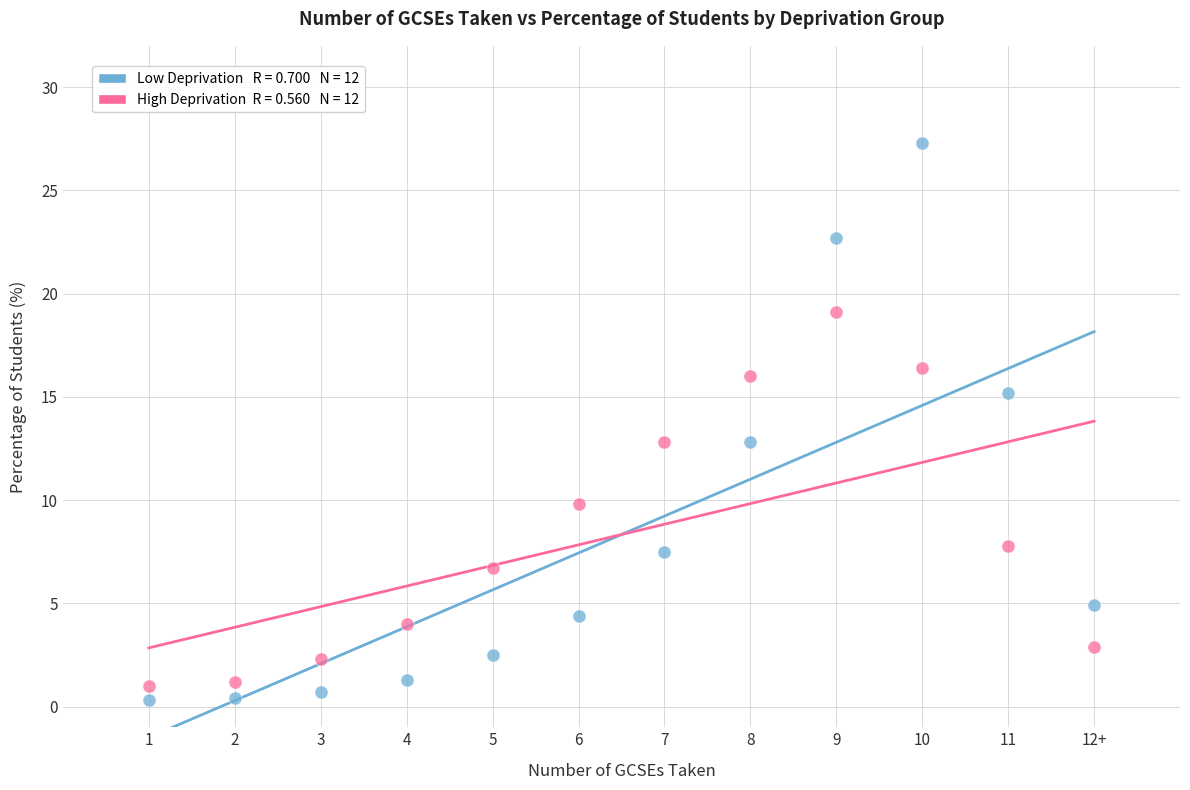

Across all data points, what is the range of X values (max minus min)?

11.0